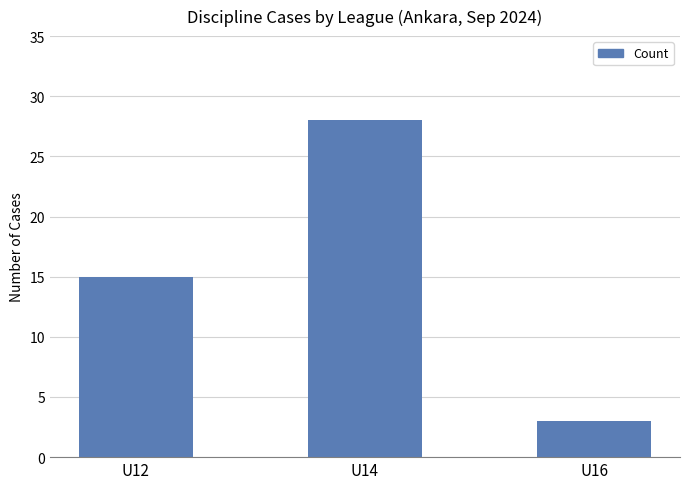

Rank the categories by value from highest to lowest.

U14, U12, U16